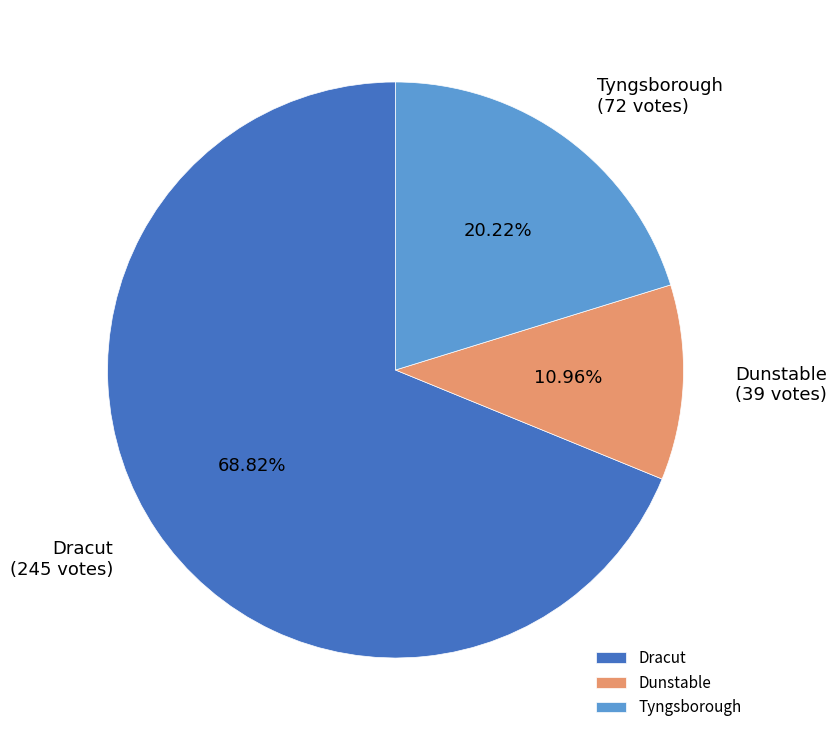

Do Dunstable and Tyngsborough together represent more than half of the pie?

No